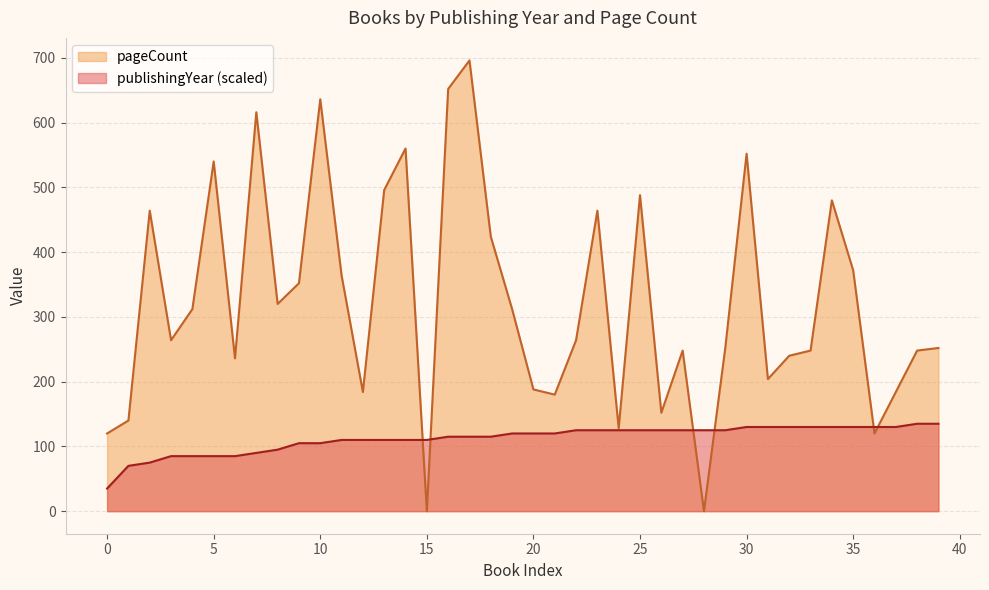

What is the average value of the pageCount series?

324